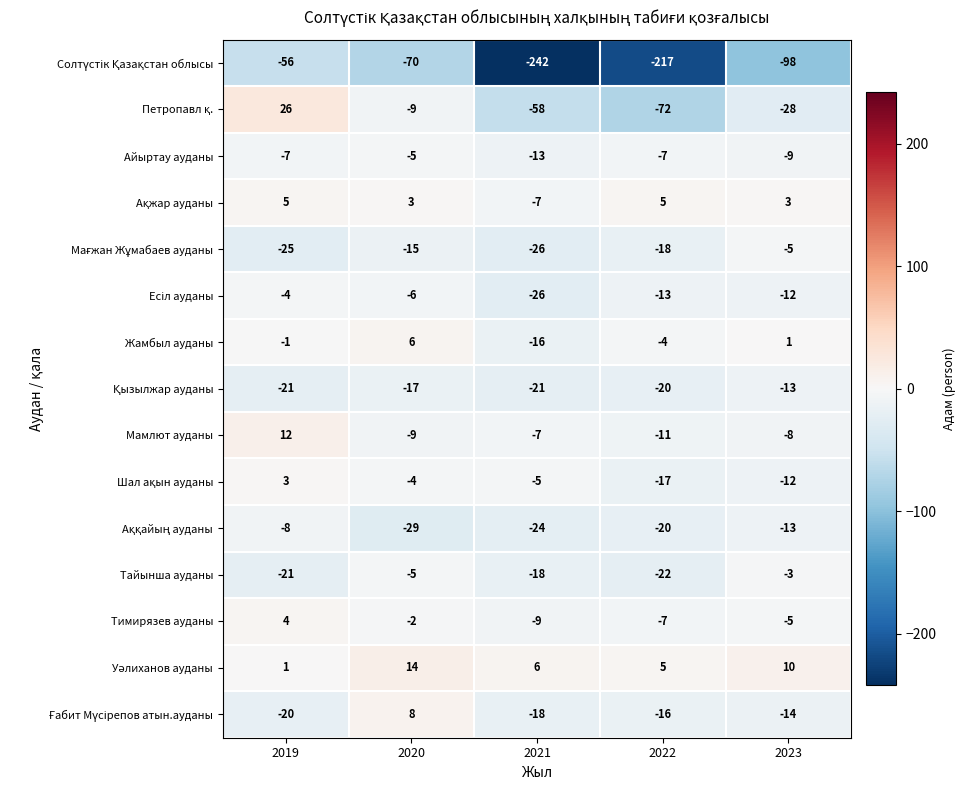

What is the difference between the second highest and minimum values in the Мамлют ауданы series?

4